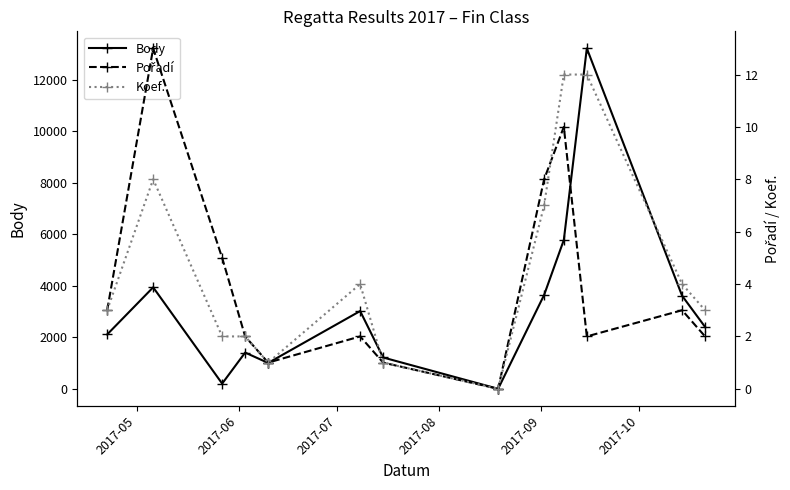

How many interior local peaks does the Body series have?

4